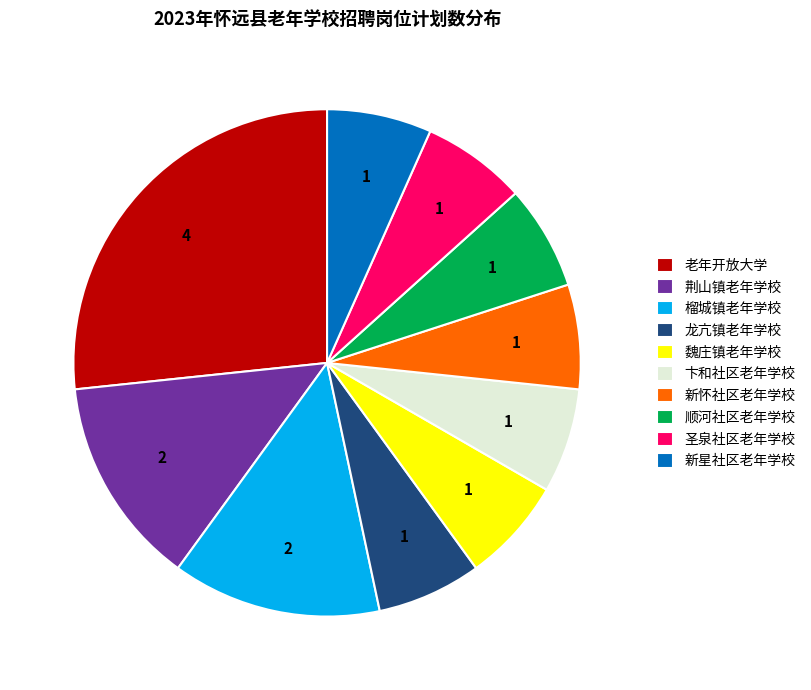

Is the sum of 新星社区老年学校 and 顺河社区老年学校 greater than half?

No